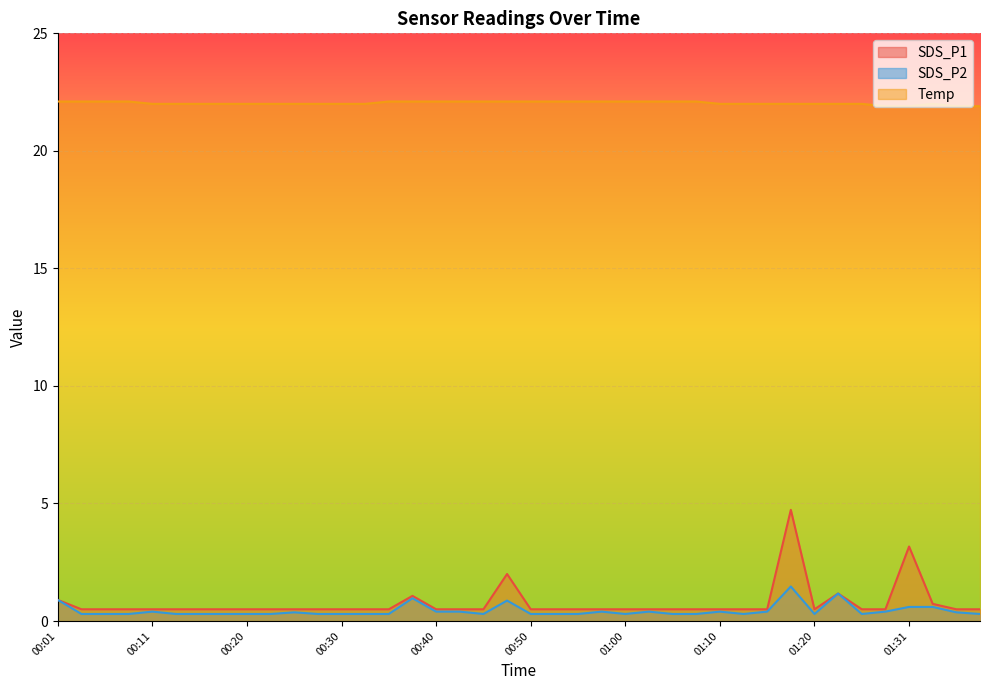

The value of SDS_P1 at 00:20 is 0.3. True or false?

False